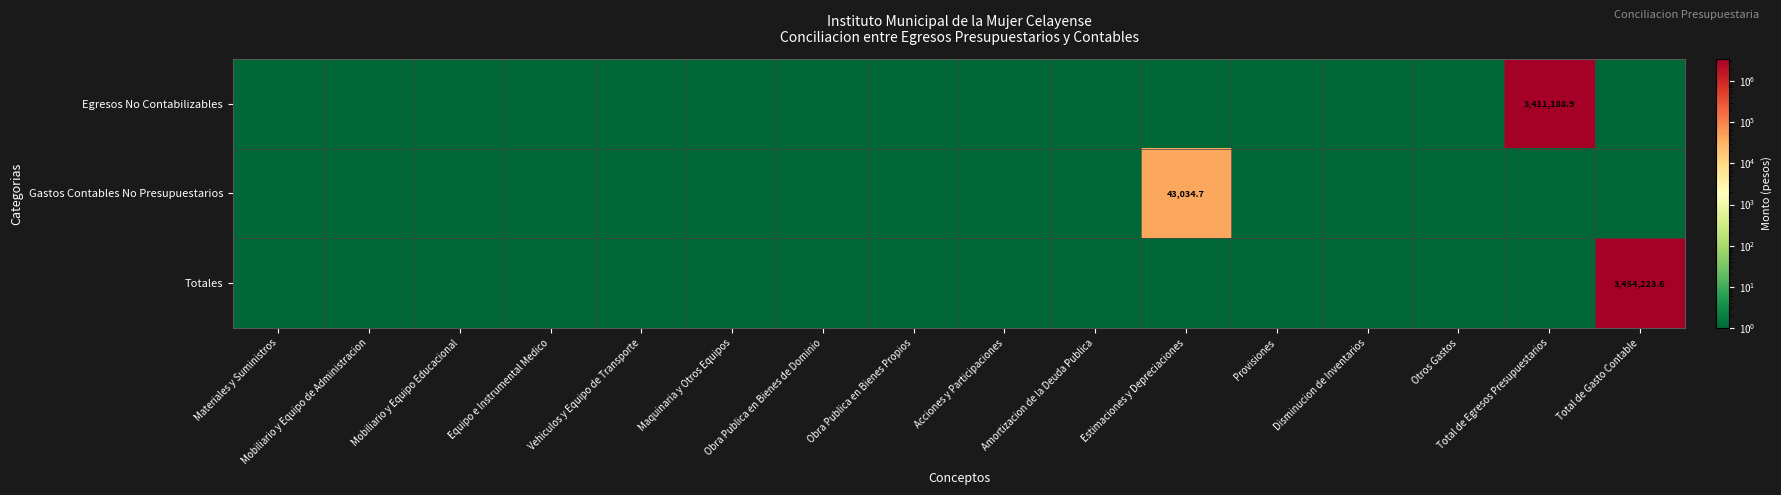

The value of Gastos Contables No Presupuestarios at Equipo e Instrumental Medico is 0.3. True or false?

False